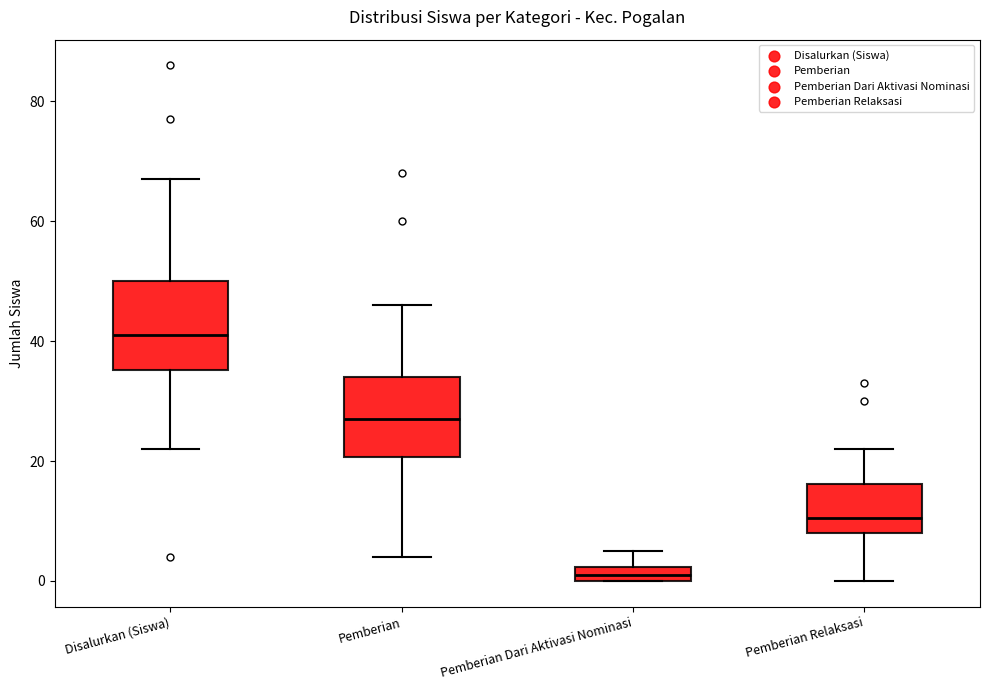

Which box's median line is the lowest?

Pemberian Dari Aktivasi Nominasi